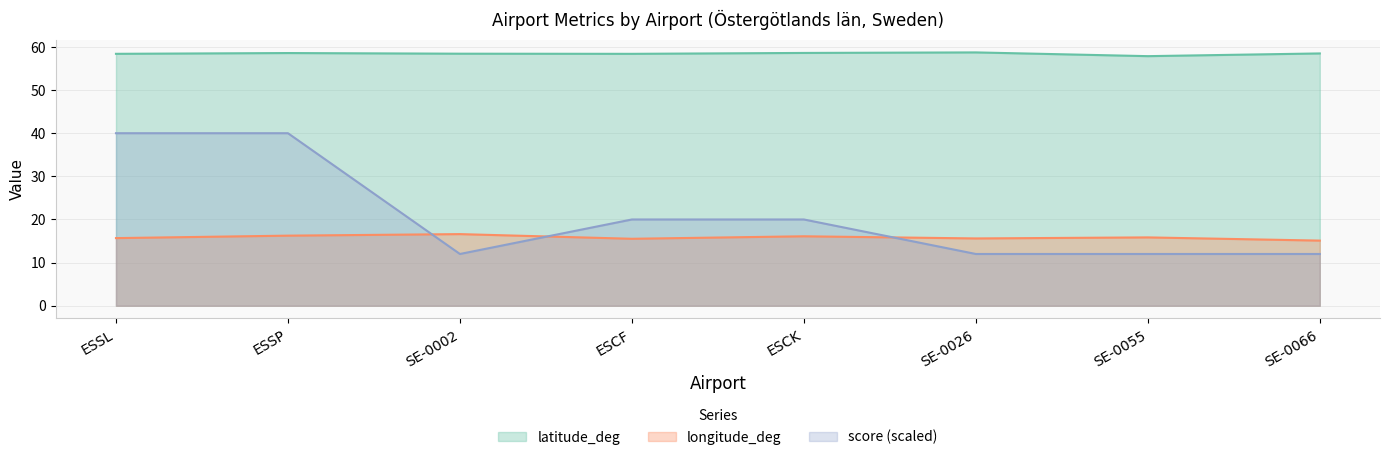

What is the label of the 4th point from the right?

ESCK